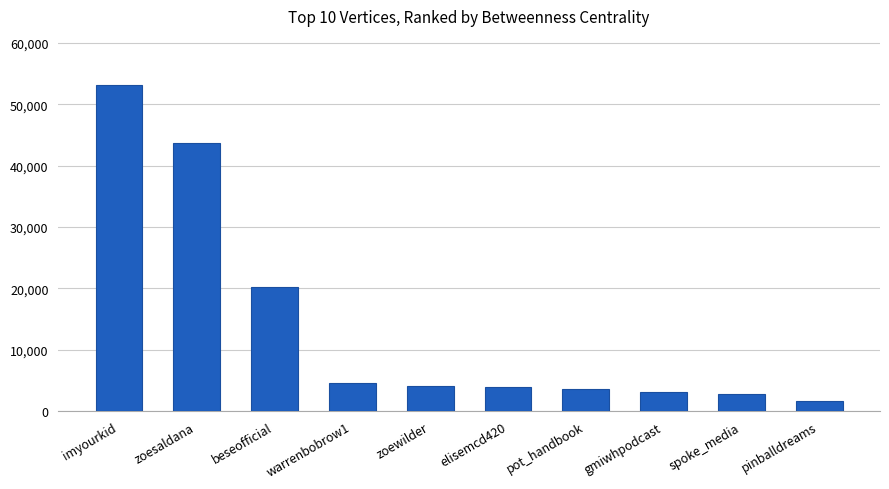

The value at pot_handbook is 5453.6. True or false?

False